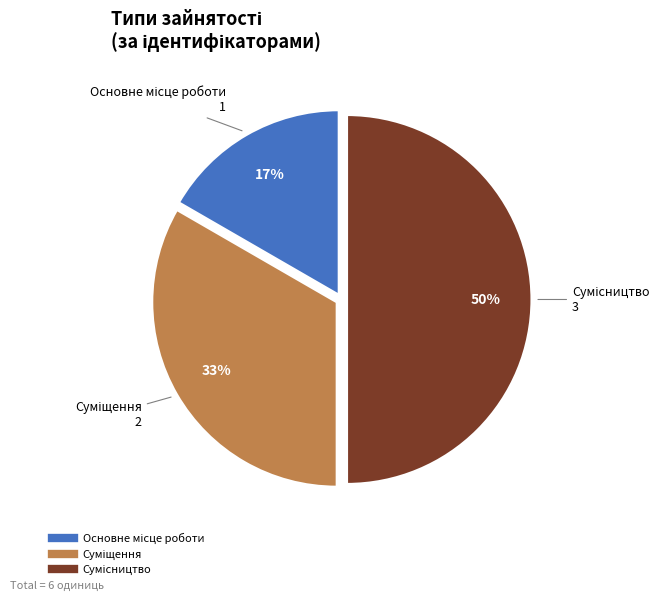

To the nearest percent, what is the average slice percentage?

33%